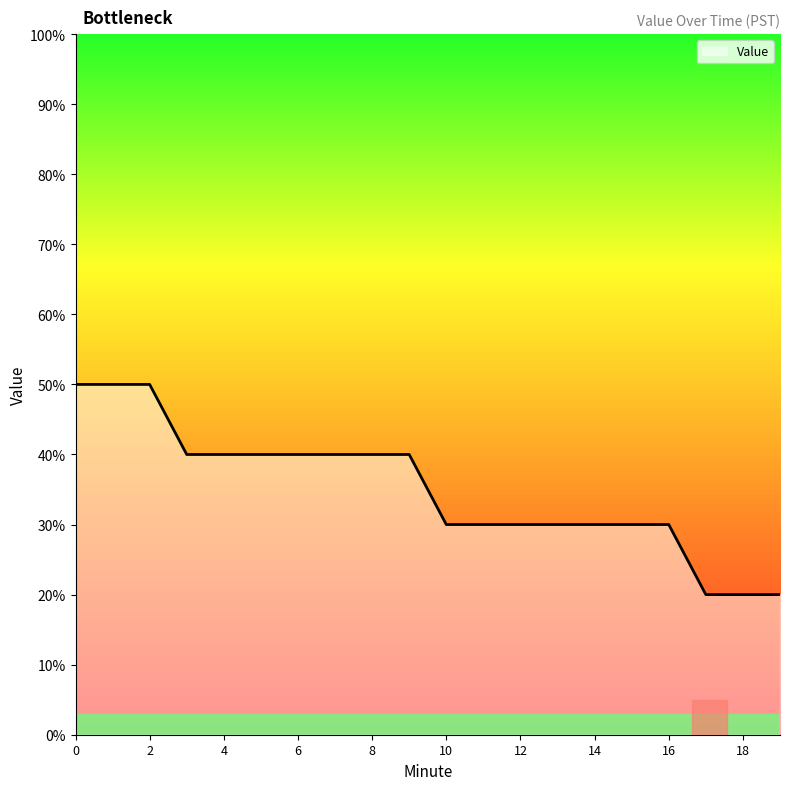

Does the chart display data point markers on the line(s)?

No